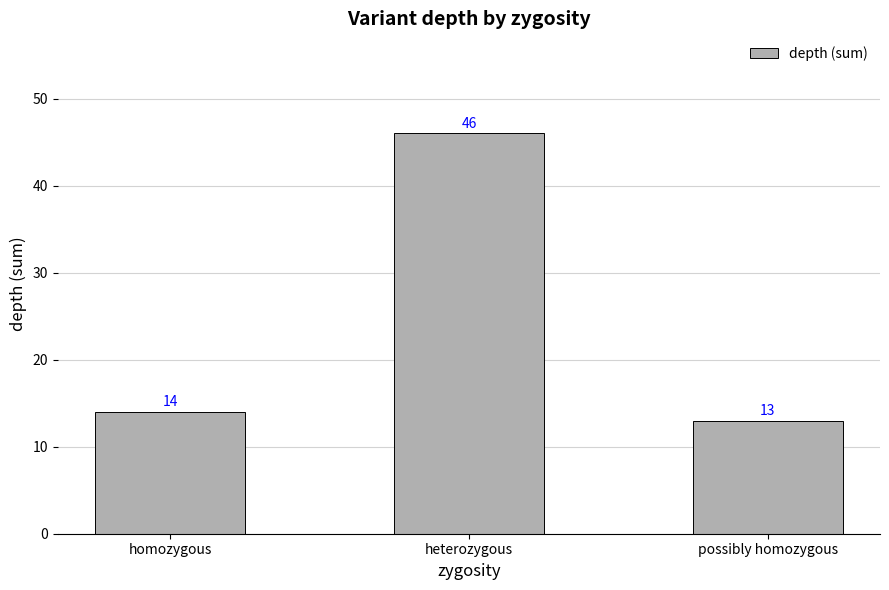

How many categories are shown in the chart?

3